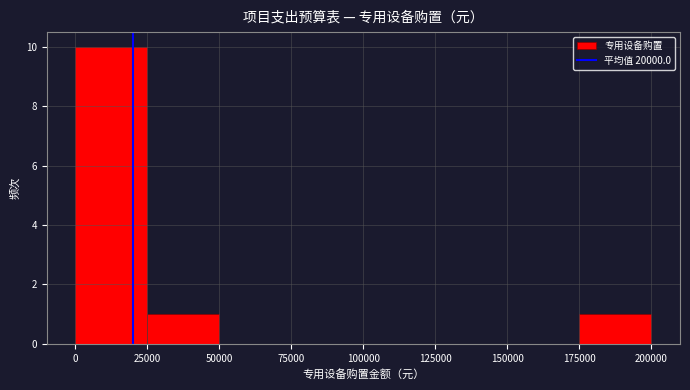

How tall is the bar that spans 0 to 25000 on the x-axis? The values are not printed on the chart, so give them approximately, as read against the axis.

10